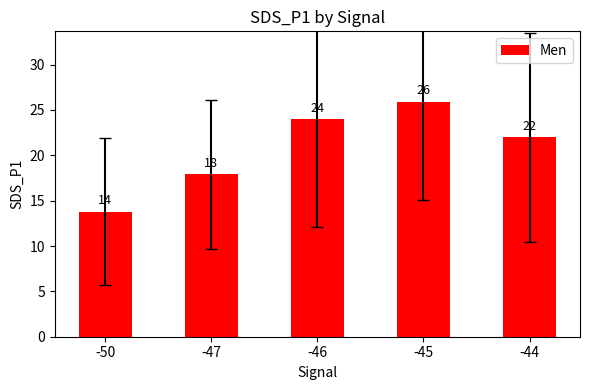

Rank the categories by value from lowest to highest.

-50, -47, -44, -46, -45